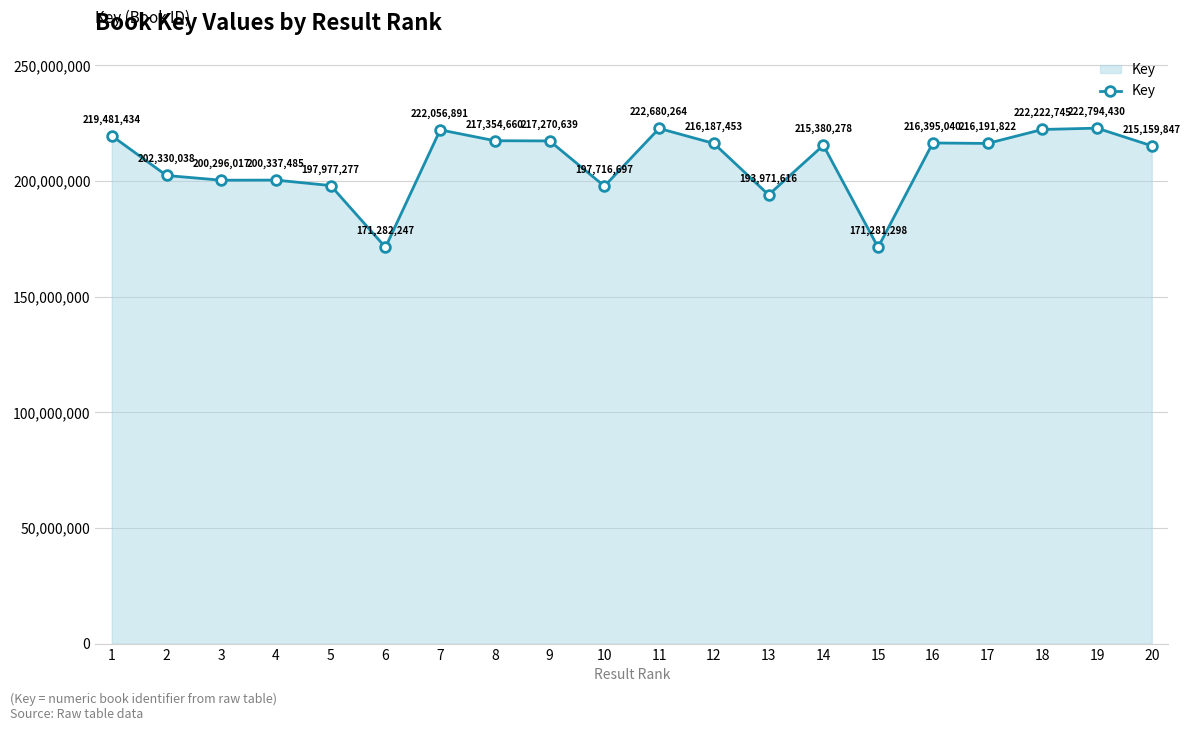

Rank the categories by value from lowest to highest.

15, 6, 13, 10, 5, 3, 4, 2, 20, 14, 12, 17, 16, 9, 8, 1, 7, 18, 11, 19